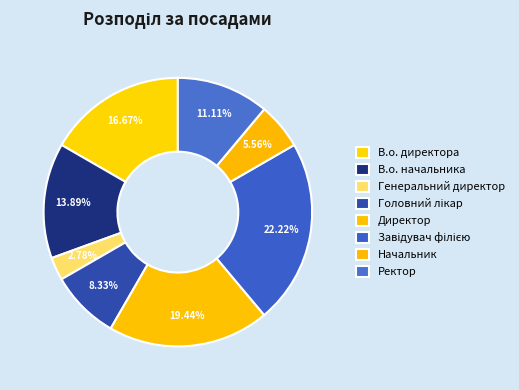

Which has a higher value, В.о. начальника or В.о. директора?

В.о. директора